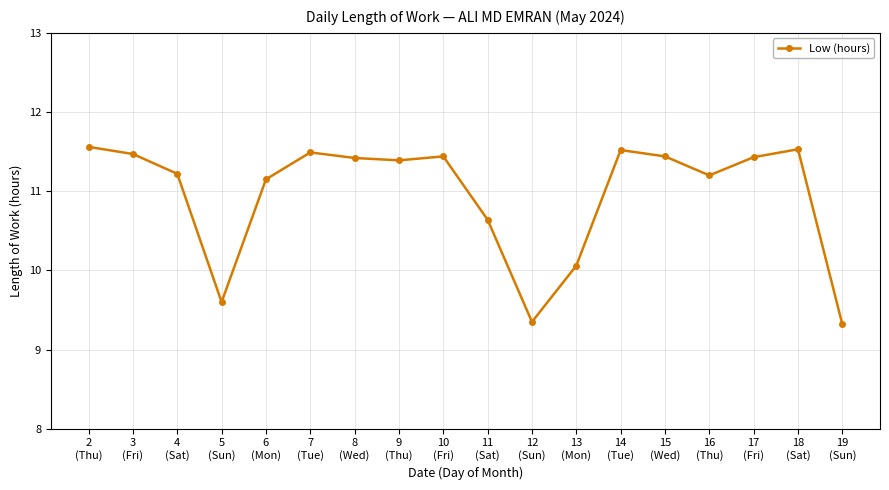

Between 19
(Sun) and 6
(Mon), which is larger?

6
(Mon)